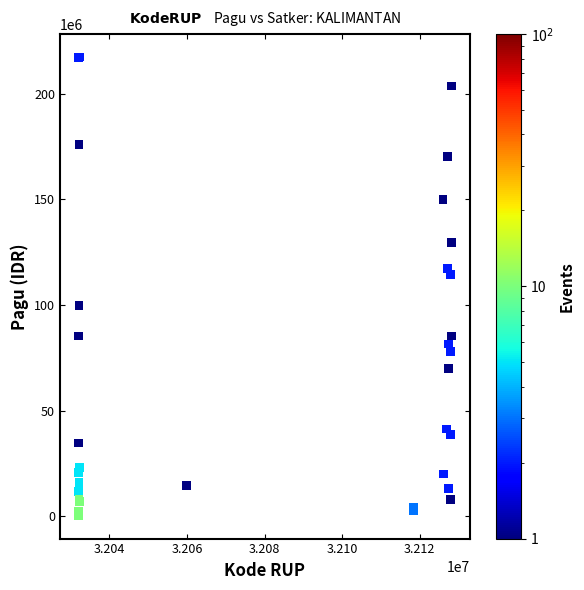

What Y value in the scatter plot is closest to 108830000?

114296000